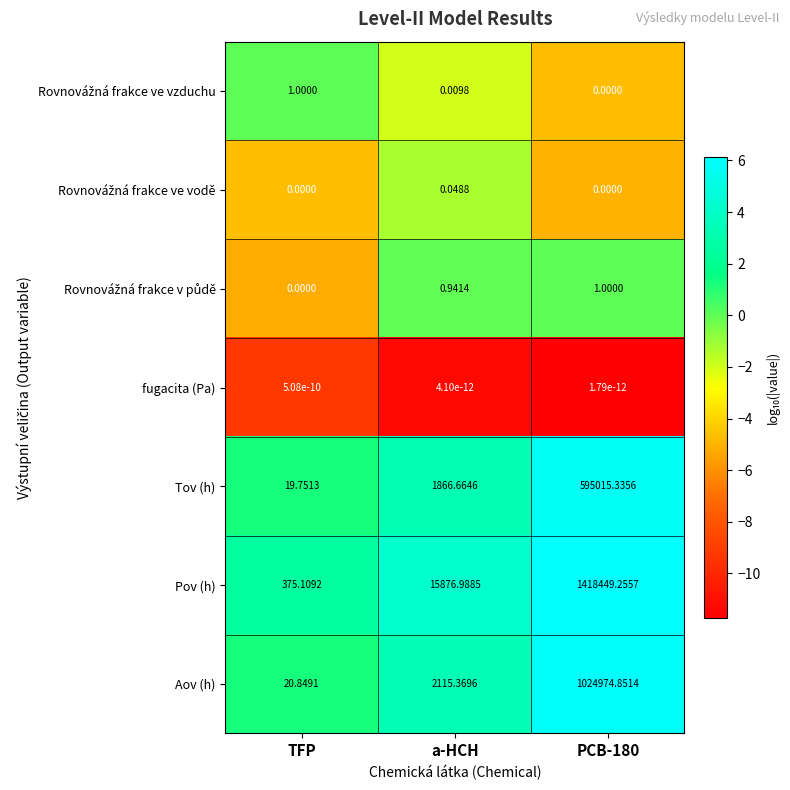

Which series has the largest range (max minus min)?

Pov (h)